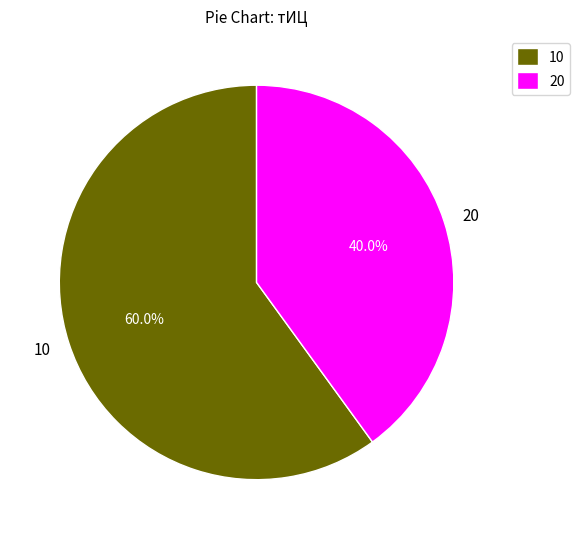

What percentage is NOT represented by 20?

60.0%